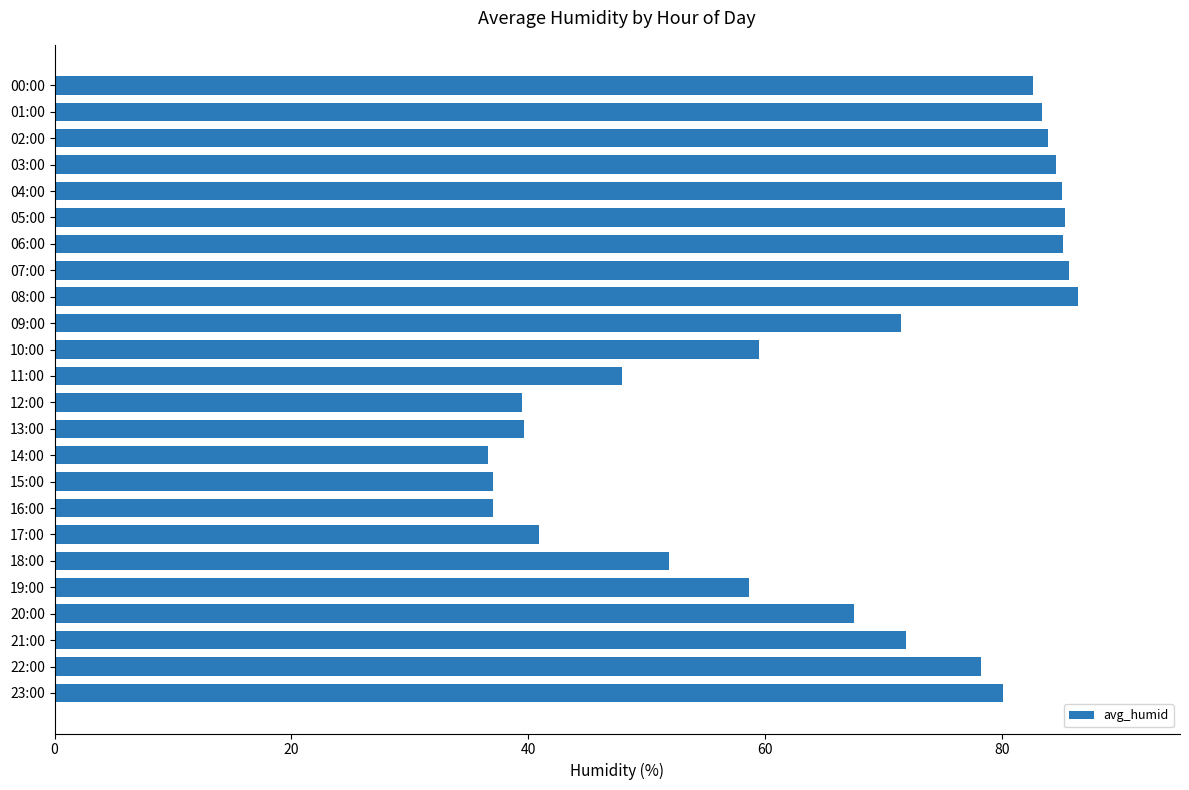

Which has a higher value, 06:00 or 21:00?

06:00